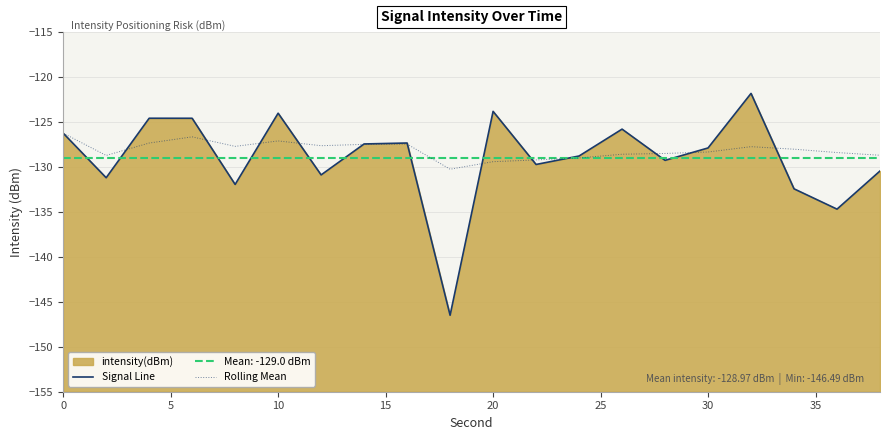

Is it true that Rolling Mean equals -30.0 at 5?

False